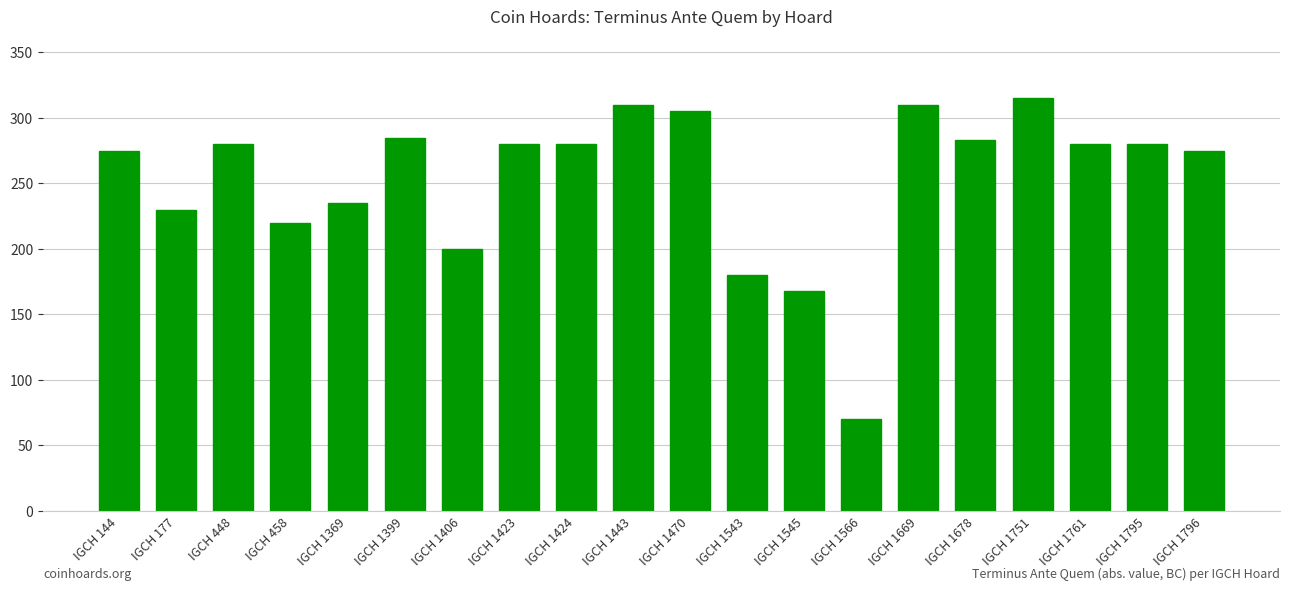

What value does the data have at IGCH 1543, to the nearest 10?

180